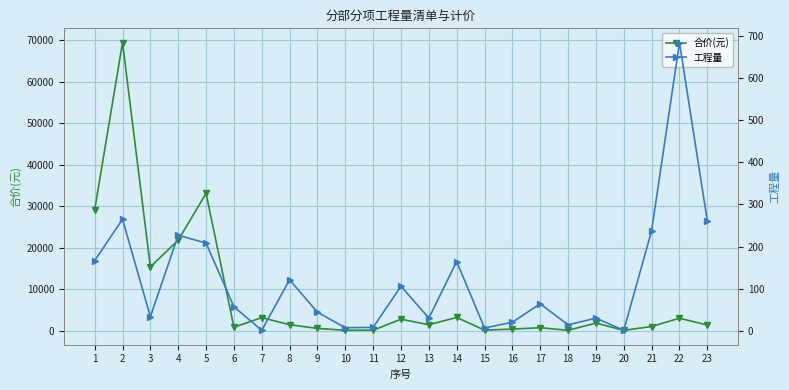

Between 6 and 12, which is larger?

12